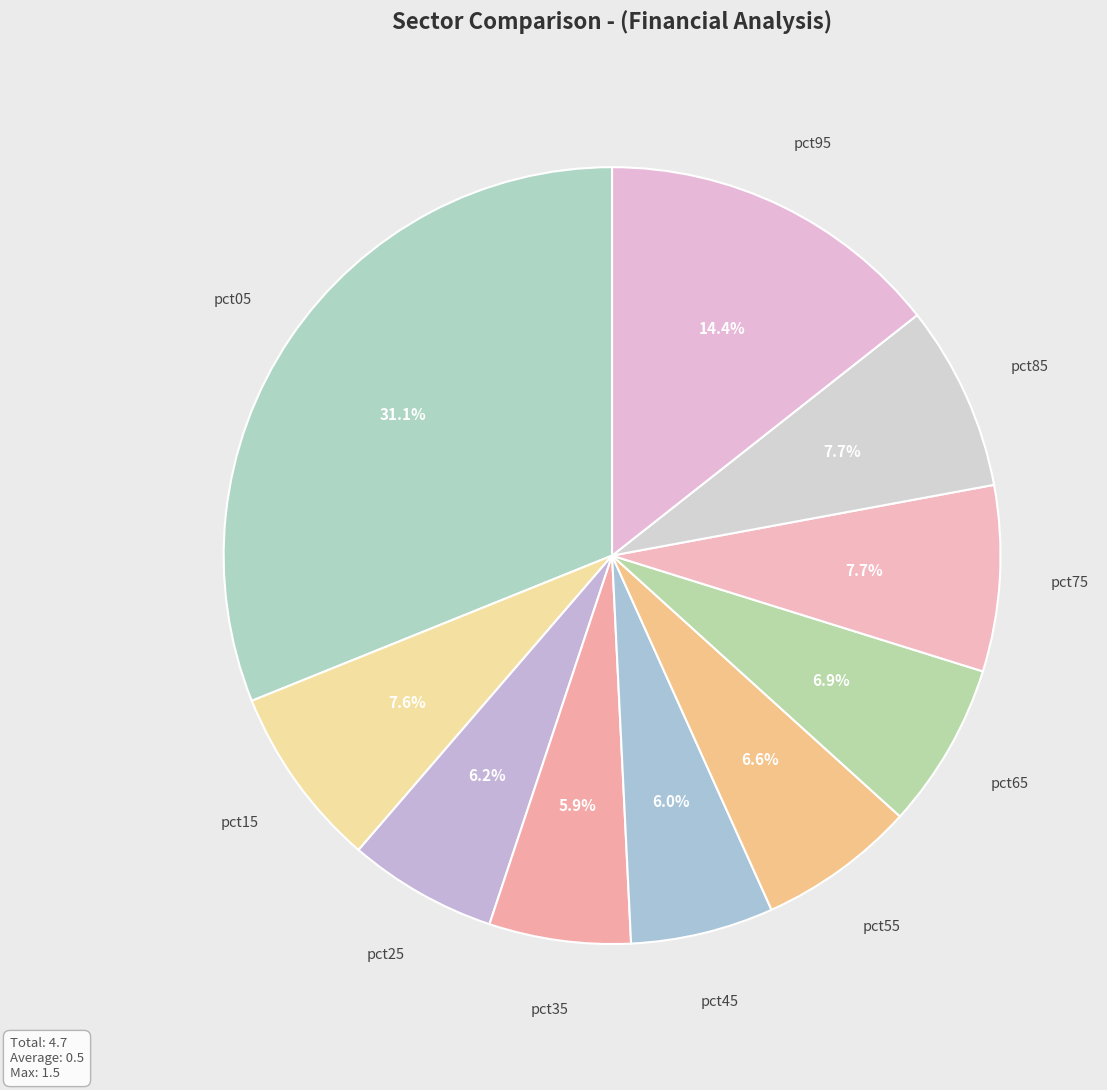

How many slices are in this pie chart?

10